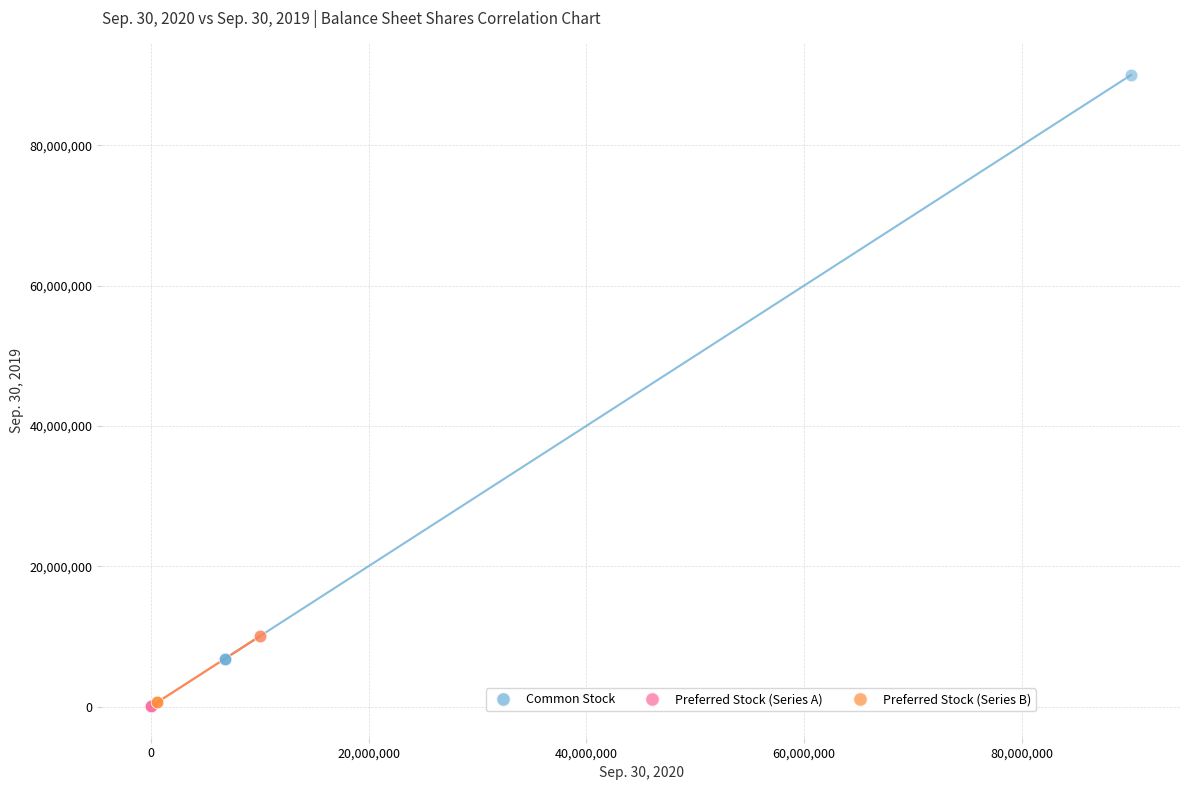

Which series contains the highest Y value?

Common Stock